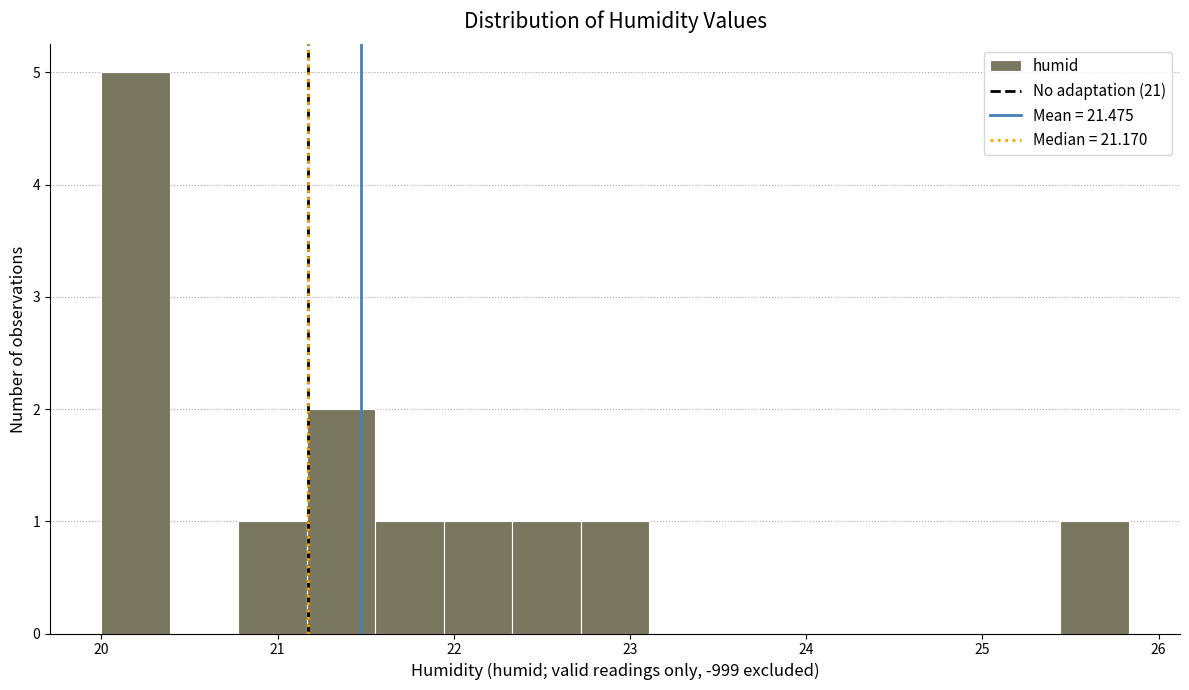

Around what value on the x-axis is the tallest bar? Give the approximate position of its centre, as read against the axis.

20.2